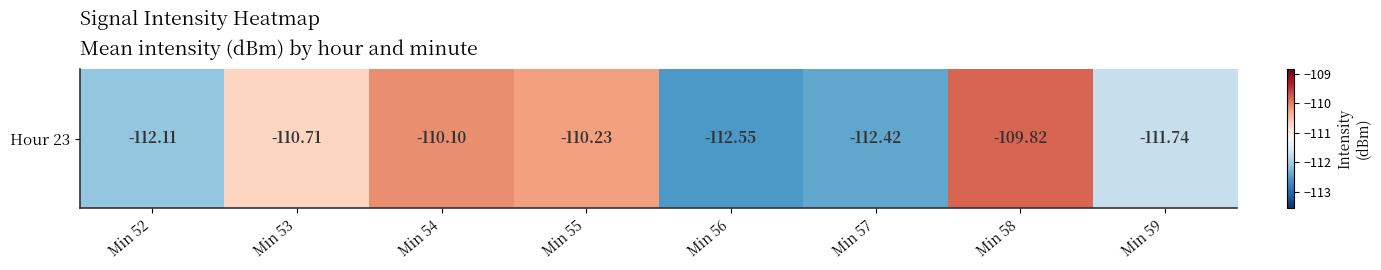

Rank the categories by value from highest to lowest.

Min 58, Min 54, Min 55, Min 53, Min 59, Min 52, Min 57, Min 56